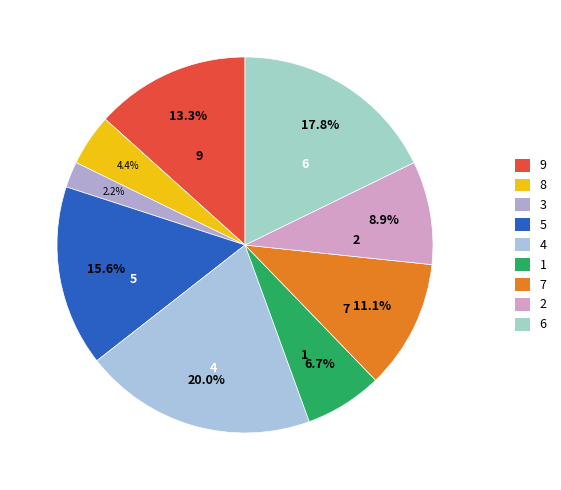

How many segments does this pie chart have?

9